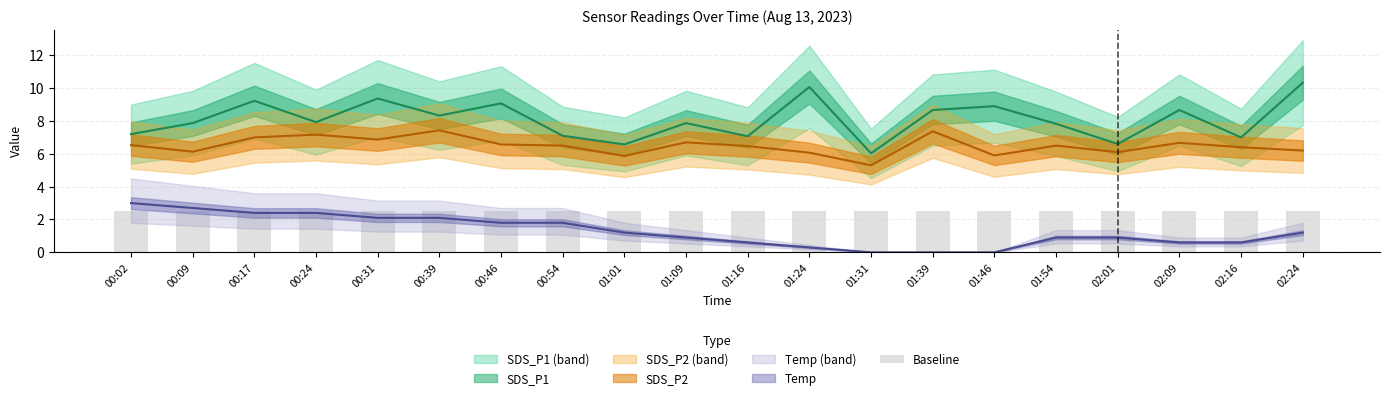

What is the maximum value shown in the chart?

10.3